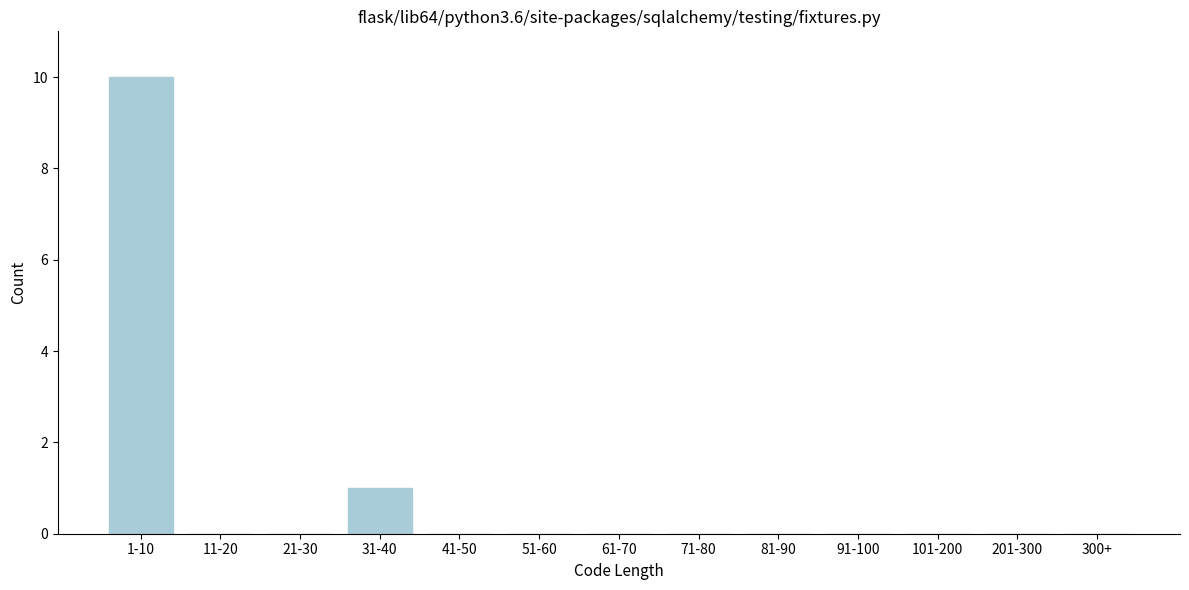

Reading left to right, list all the values displayed in this chart.

1-10=10	11-20=0	21-30=0	31-40=1	41-50=0	51-60=0	61-70=0	71-80=0	81-90=0	91-100=0	101-200=0	201-300=0	300+=0